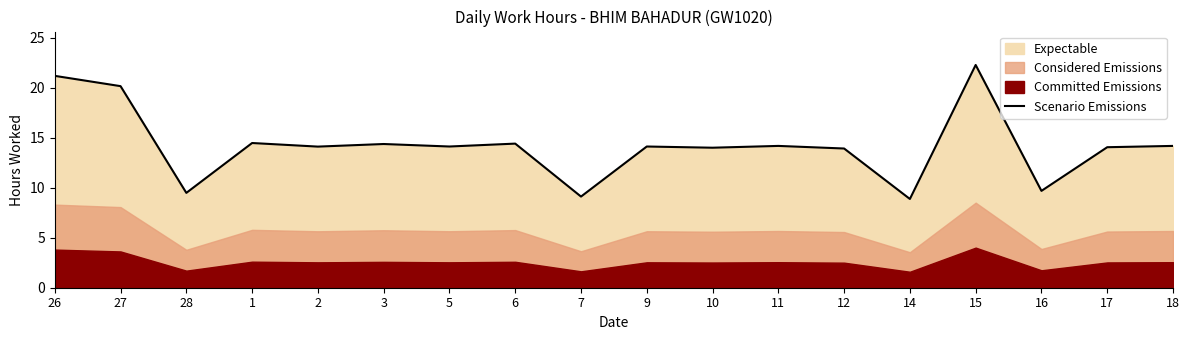

What is the label of the 4th point from the left?

1